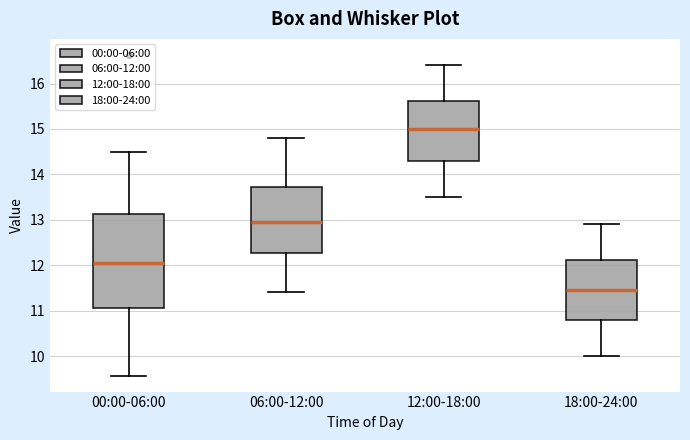

Reading left to right, transcribe this box plot: for each box, give where its median line is, the range the box spans, and where its two whiskers end, as read against the y-axis. The values are not printed on the chart, so give them approximately, as read against the axis.

00:00-06:00: median 12.1, box 11.1 to 13.1, whiskers 9.6 to 14.5
06:00-12:00: median 13.0, box 12.3 to 13.7, whiskers 11.4 to 14.8
12:00-18:00: median 15.0, box 14.3 to 15.6, whiskers 13.5 to 16.4
18:00-24:00: median 11.5, box 10.8 to 12.1, whiskers 10.0 to 12.9